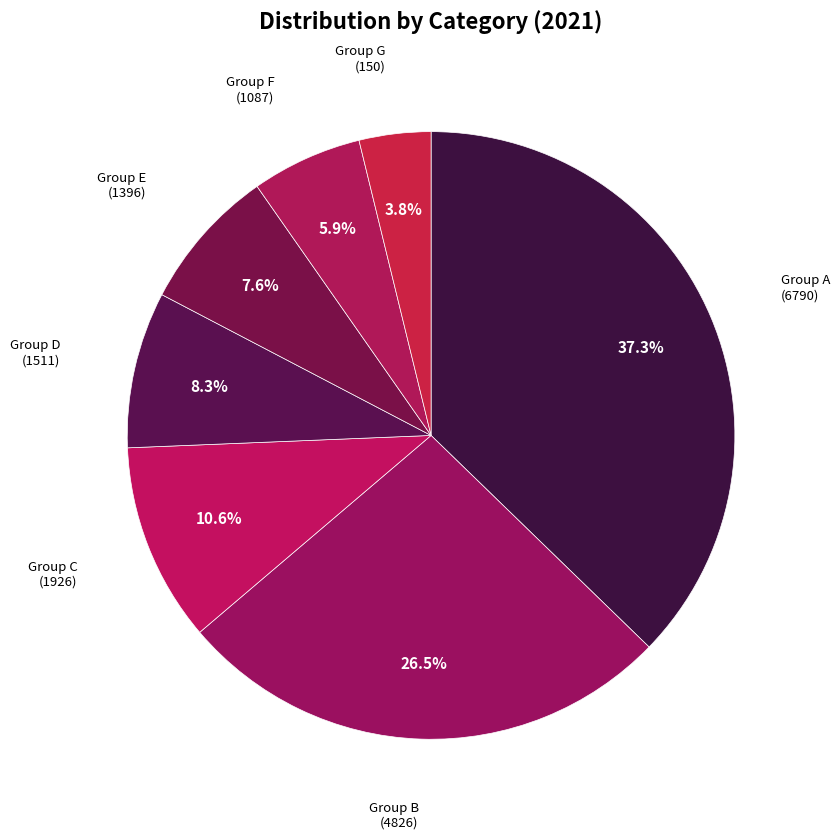

How many segments does this pie chart have?

7